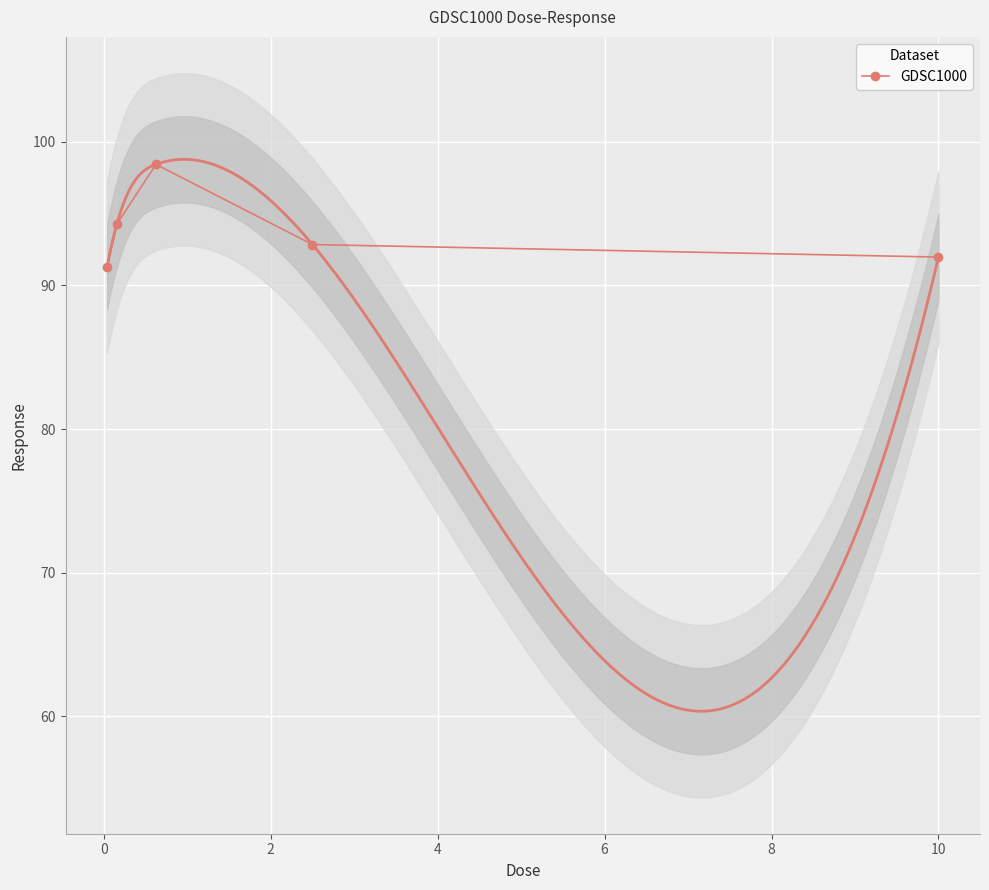

True or false: the data has more than 1 interior local peaks.

False